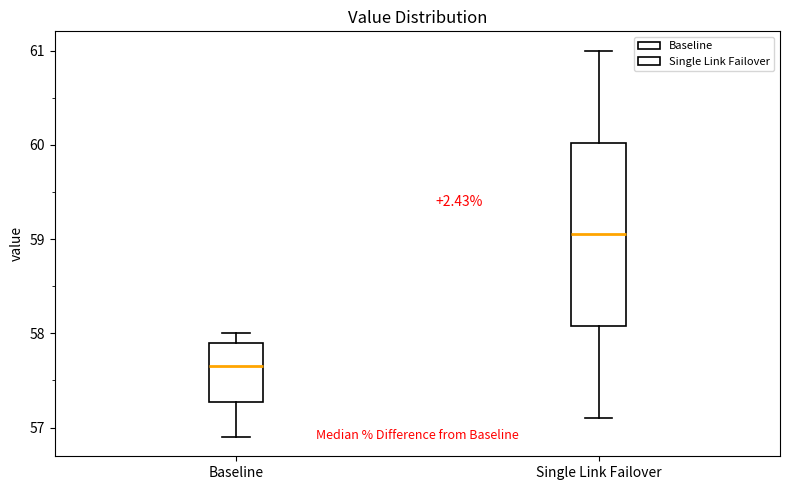

Which box is the tallest, from its lower edge to its upper edge?

Single Link Failover